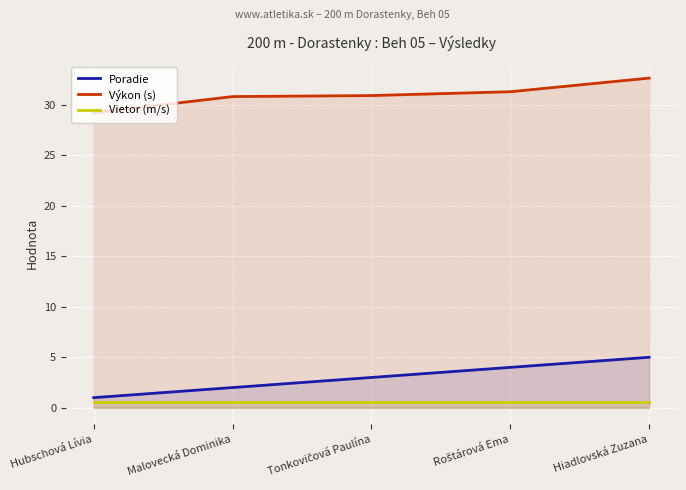

At which category is the sum across all series the highest?

Hiadlovská Zuzana